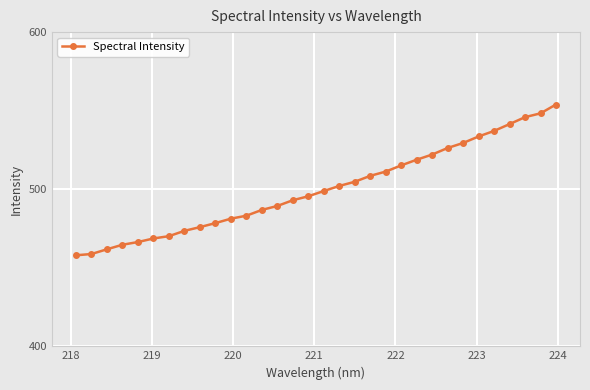

What is the smallest value displayed?

457.9